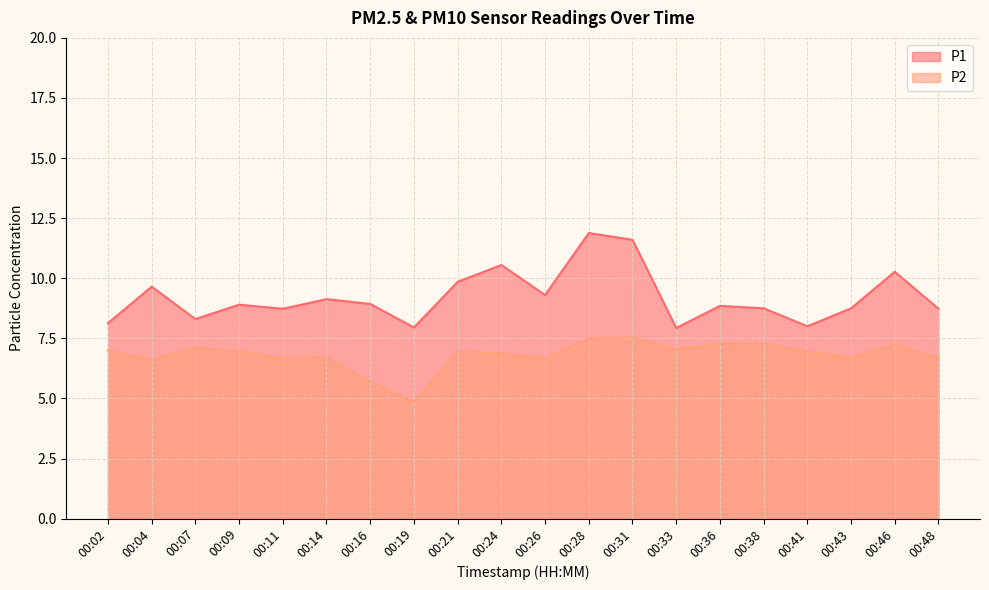

True or false: P2 and P1 intersect in this chart.

False